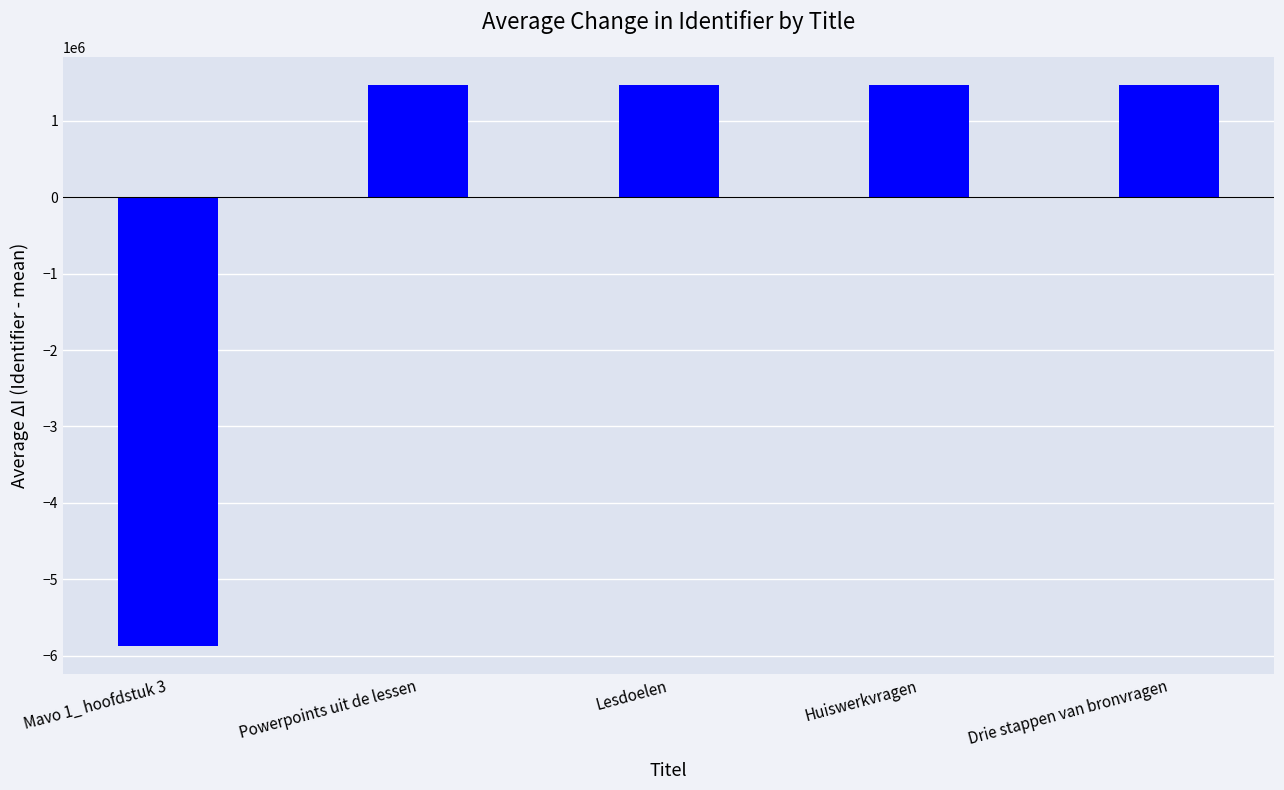

What is the change in value from Powerpoints uit de lessen to Lesdoelen?

-7453.0